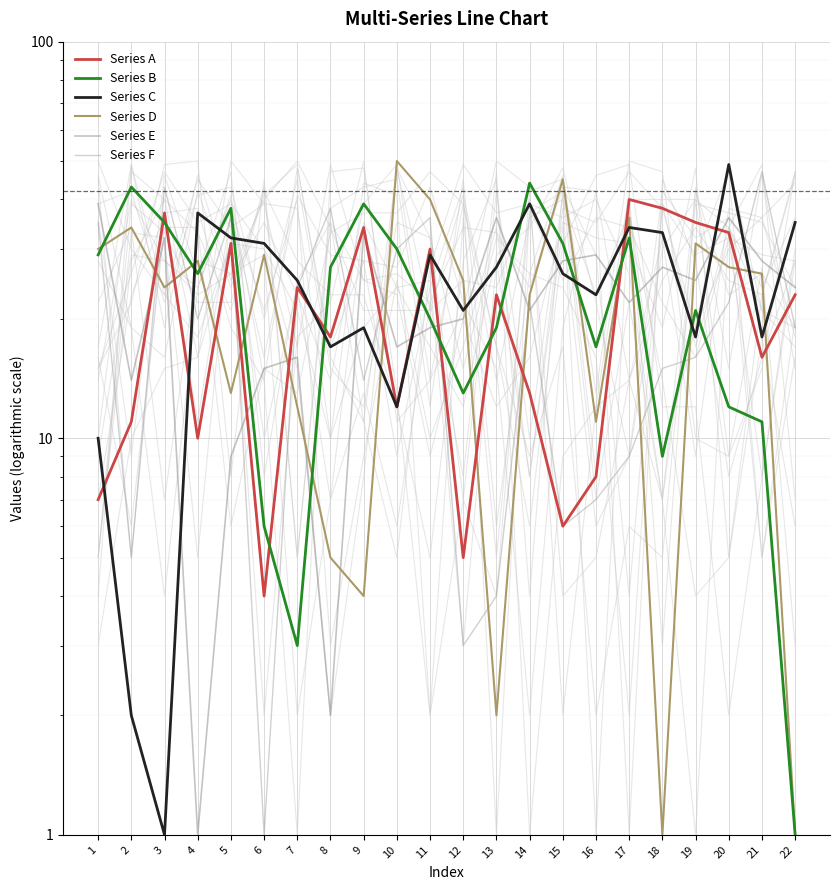

How many interior local peaks does the Series E series have?

7